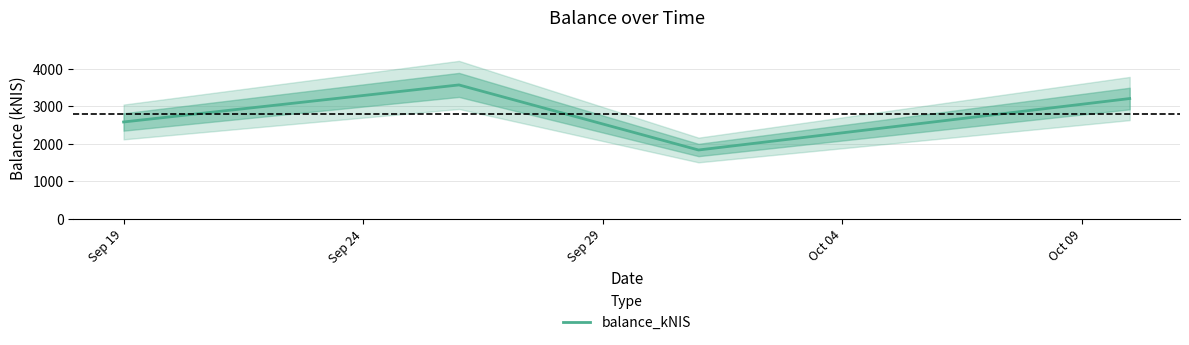

True or false: balance_kNIS has more than 1 points higher than both neighbors.

False